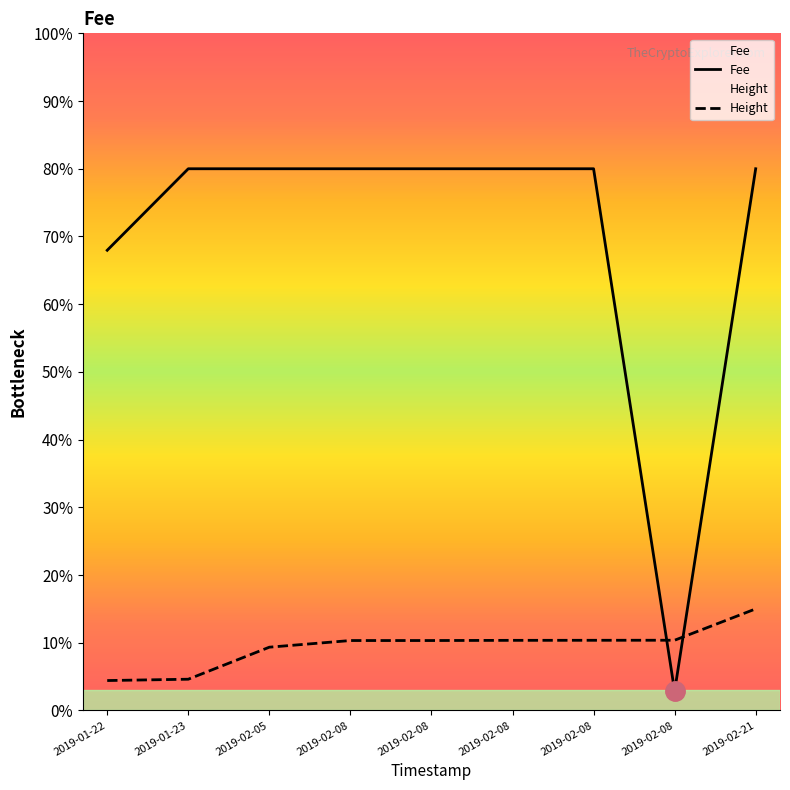

What is the greatest value displayed?

80.0